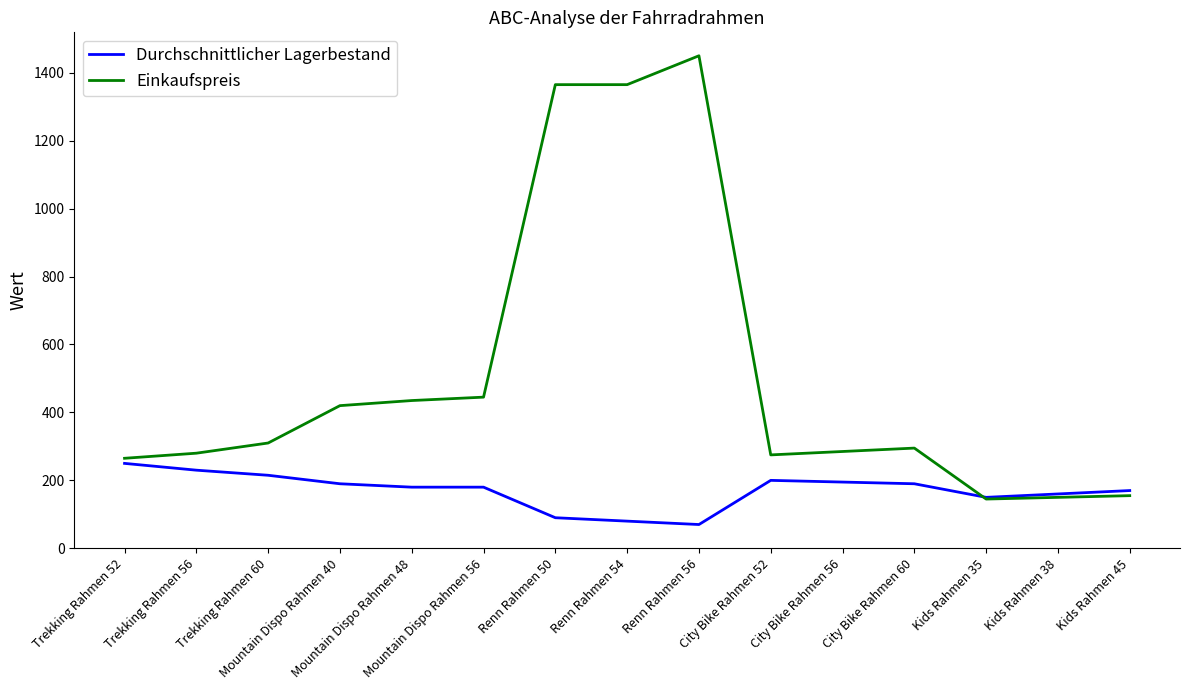

Between Trekking Rahmen 56 and Kids Rahmen 38, which series saw the biggest shift?

Einkaufspreis